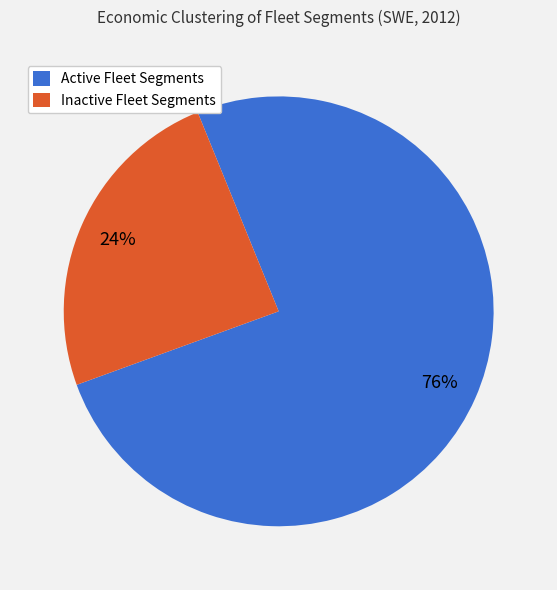

How many slices are in this pie chart?

2